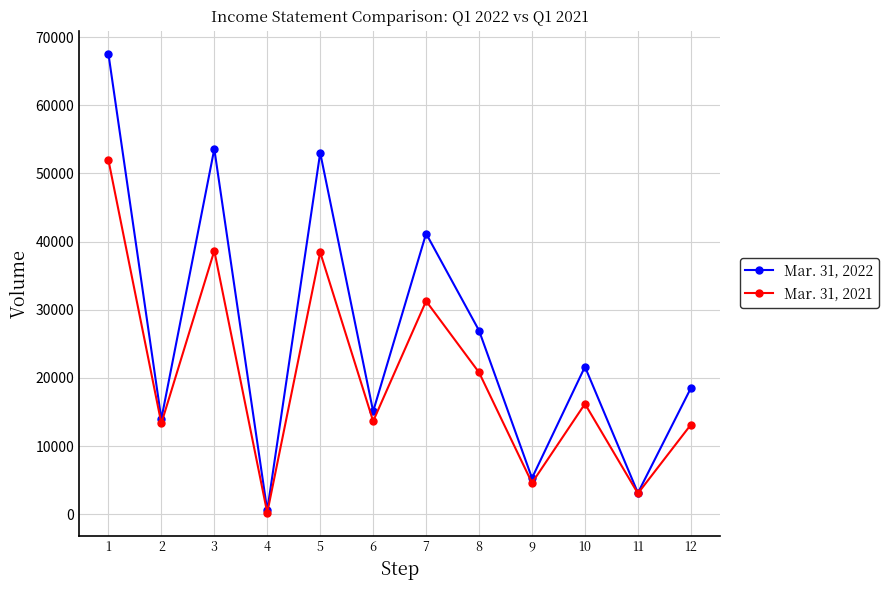

The value of Mar. 31, 2021 at 9 is 4605. True or false?

True